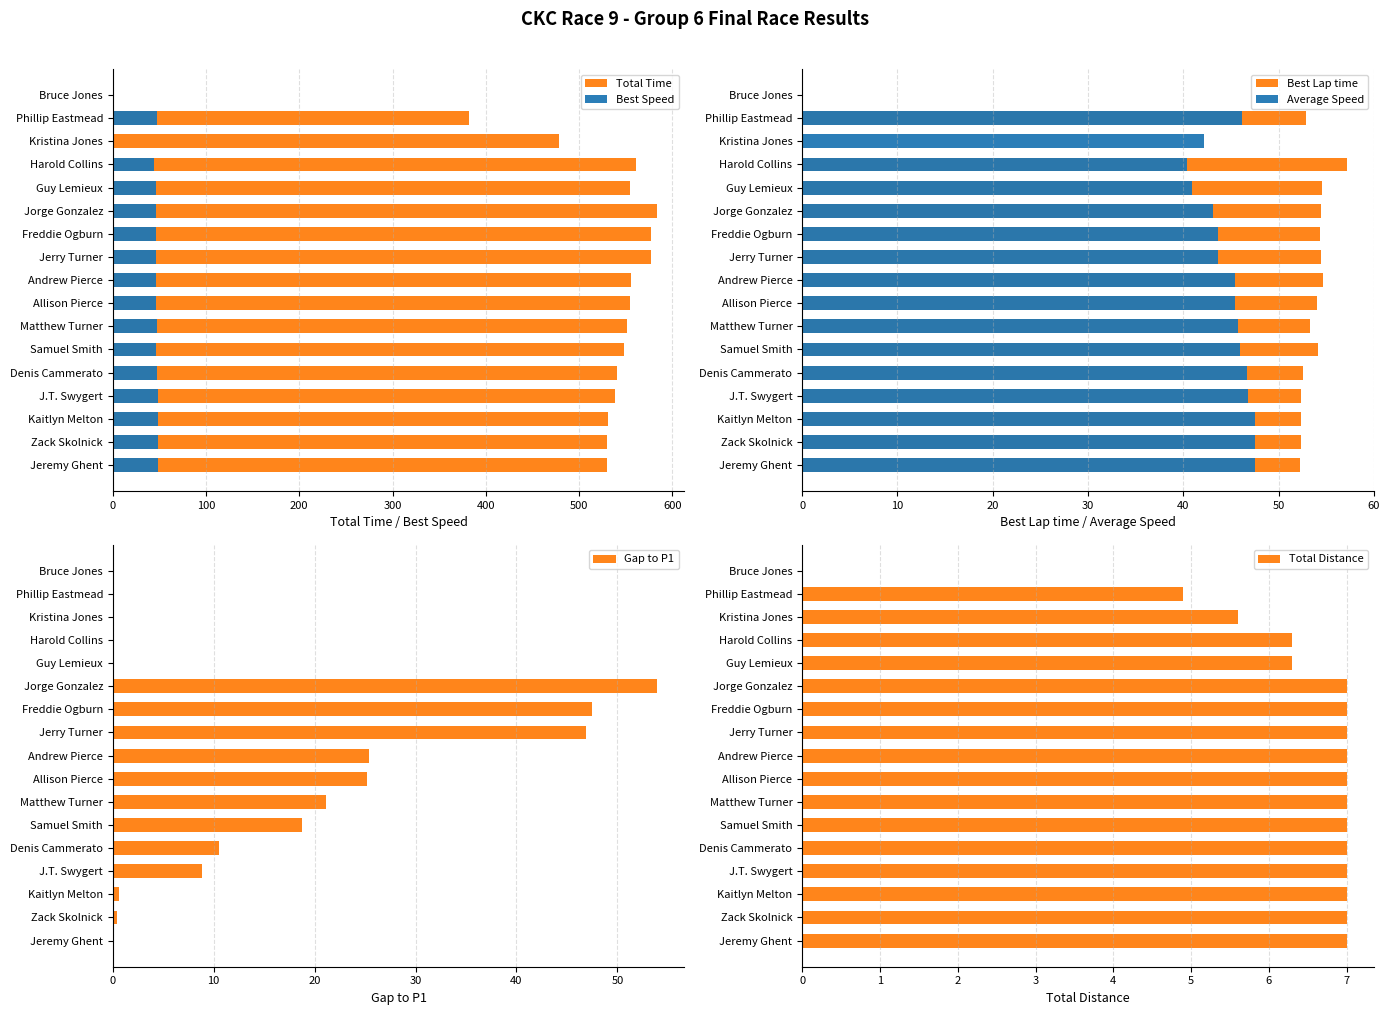

What is the maximum value for Gap to P1?

53.9